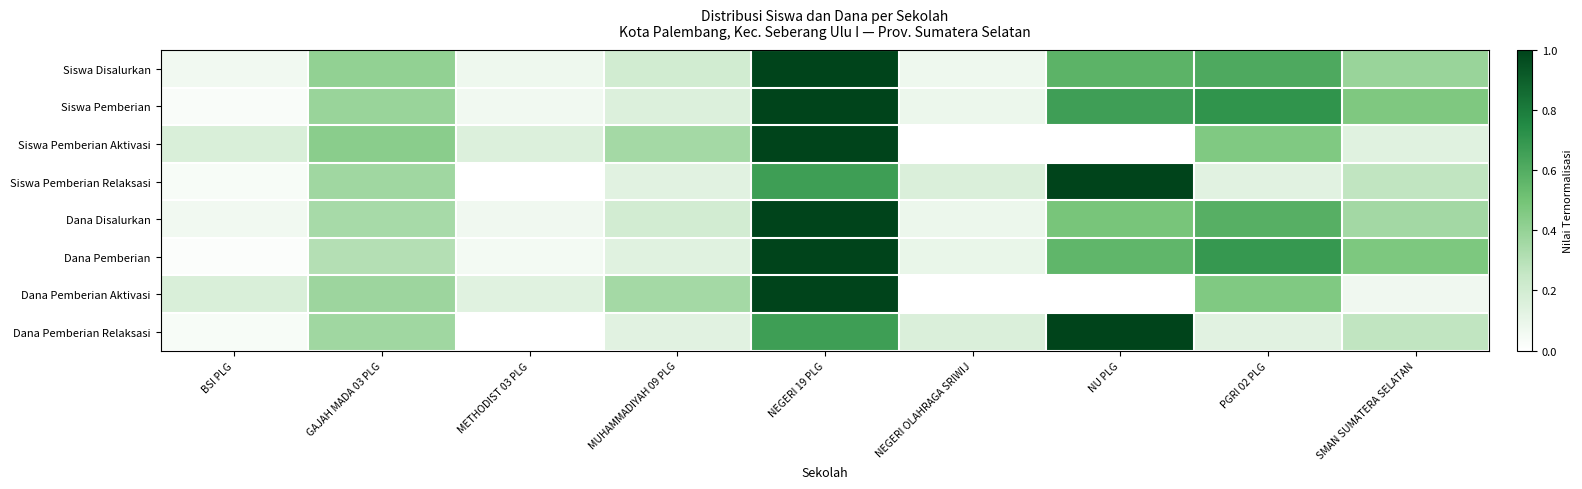

At which category is the sum across all series the highest?

NEGERI 19 PLG